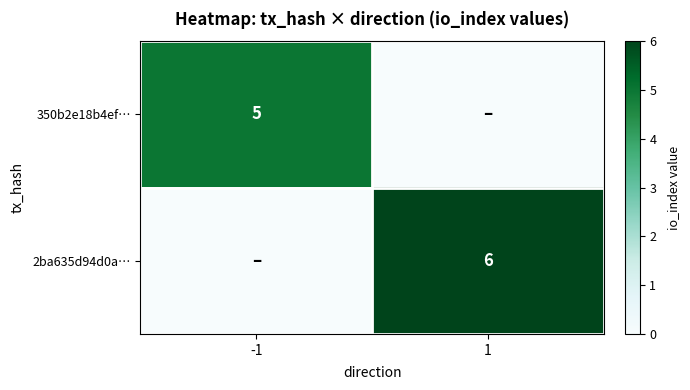

The value of 2ba635d94d0a… at 1 is 6. True or false?

True